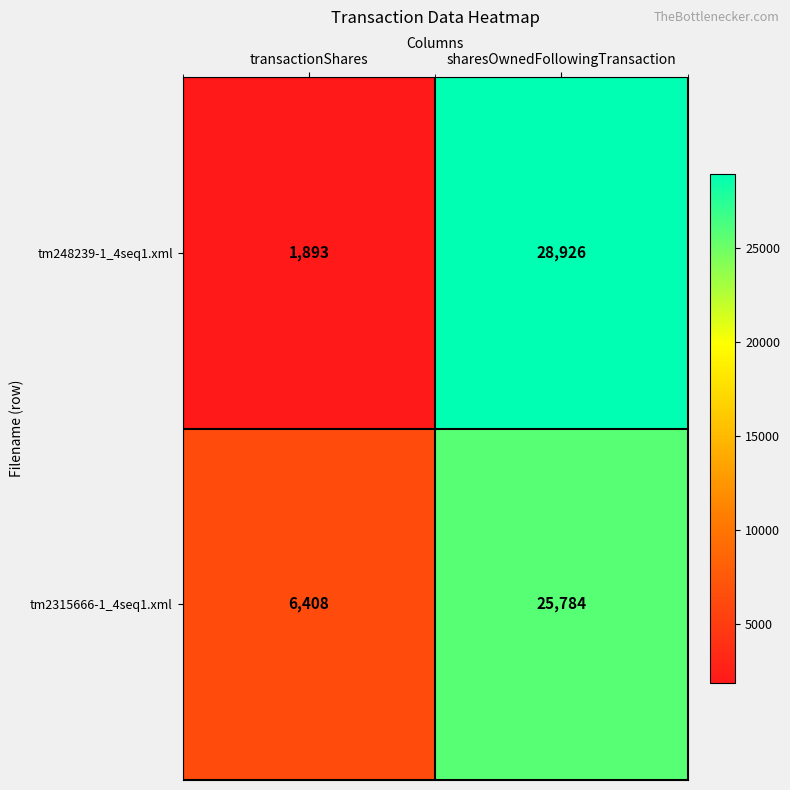

Which series has the widest spread of values?

tm248239-1_4seq1.xml